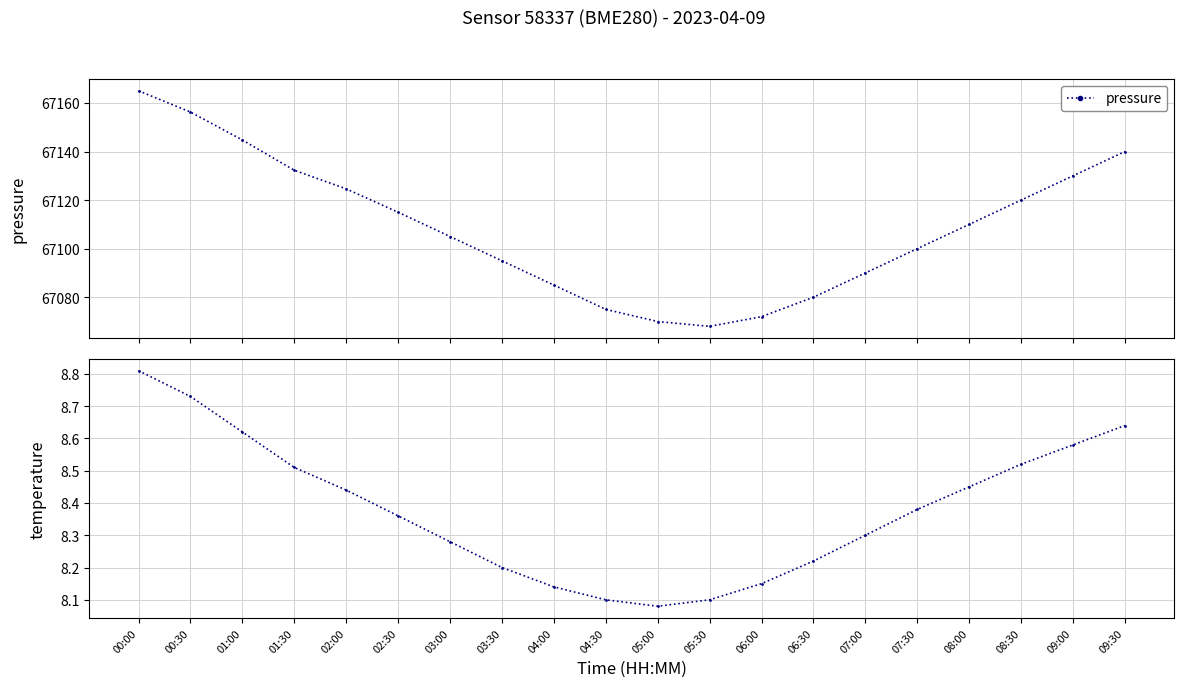

What position from the left is 07:30?

16